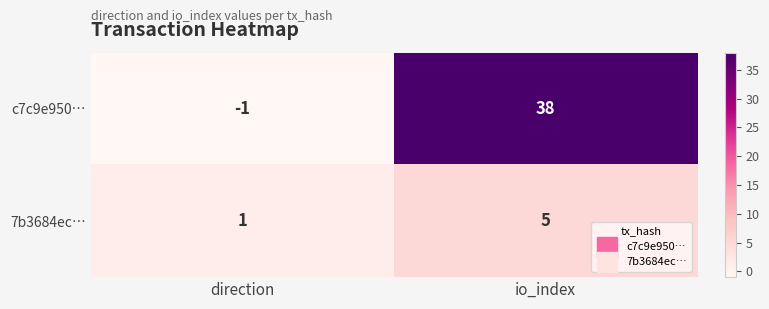

At which category is the sum across all series the highest?

io_index